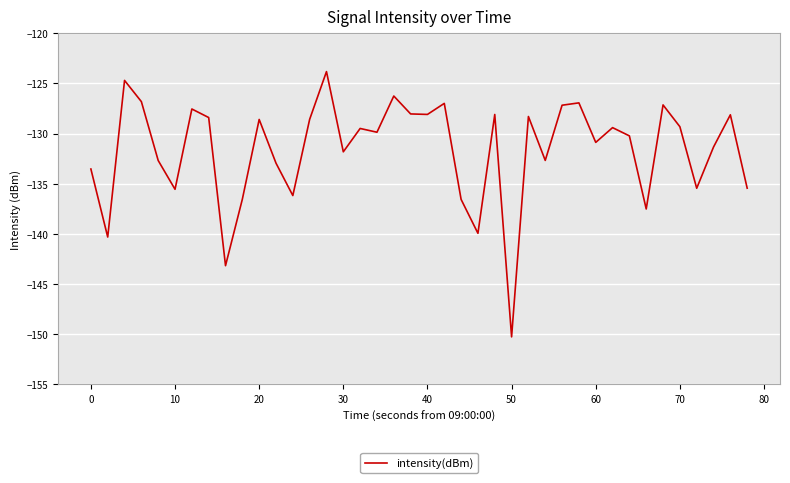

What is the minimum value shown in the chart?

-150.3